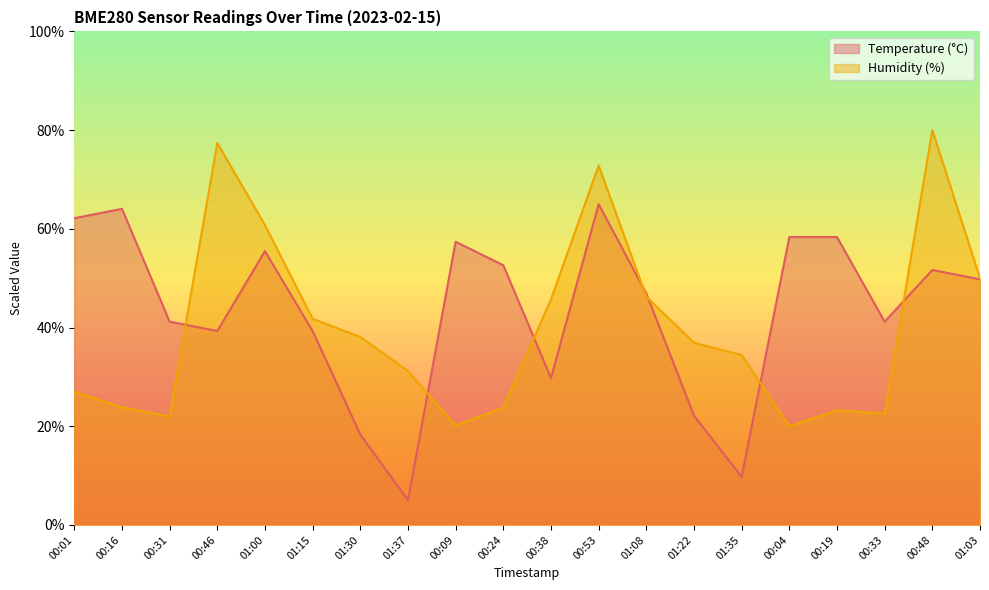

What is the average value of the Humidity (%) series?

39.9